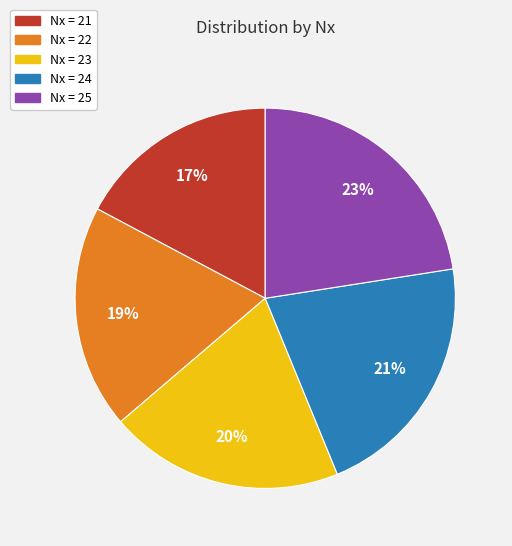

Does any single category account for the majority?

No